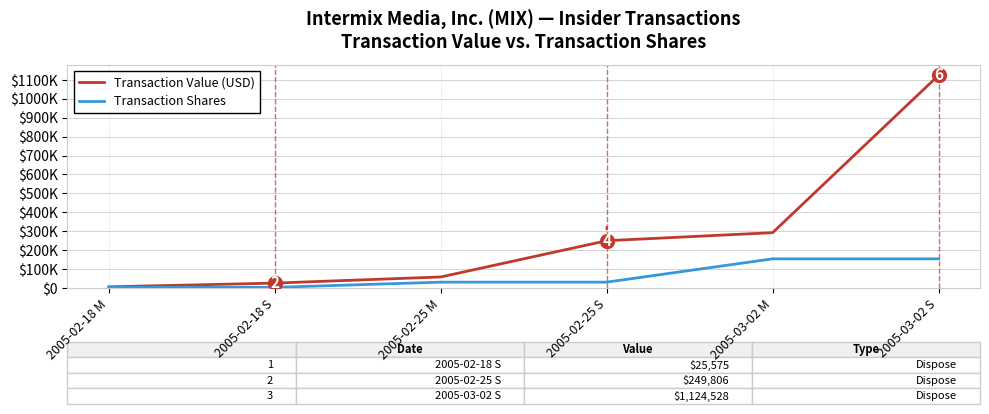

The value of Transaction Value (USD) at 2005-02-25 S is 249806. True or false?

True